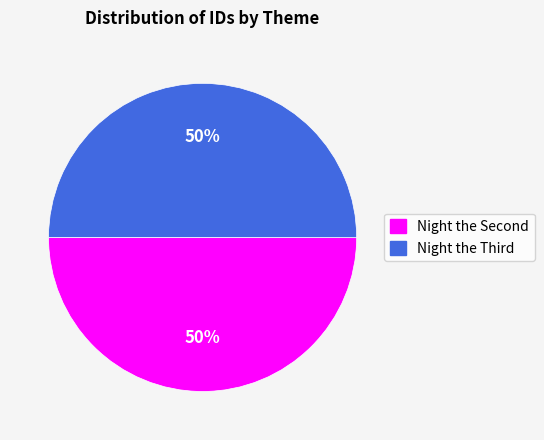

How many segments does this pie chart have?

2